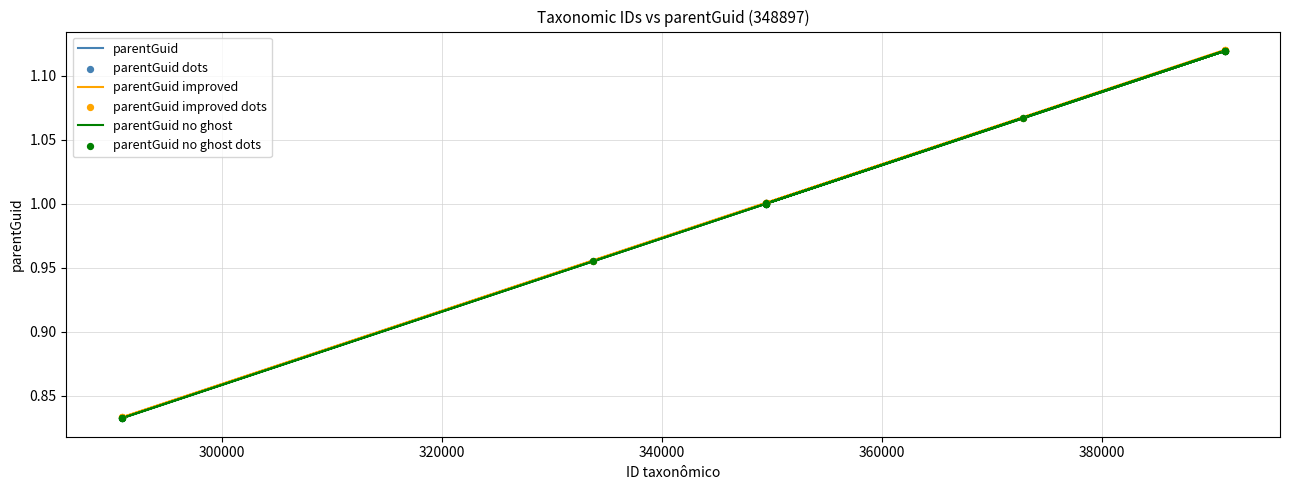

Which series has the widest spread of Y values?

parentGuid improved